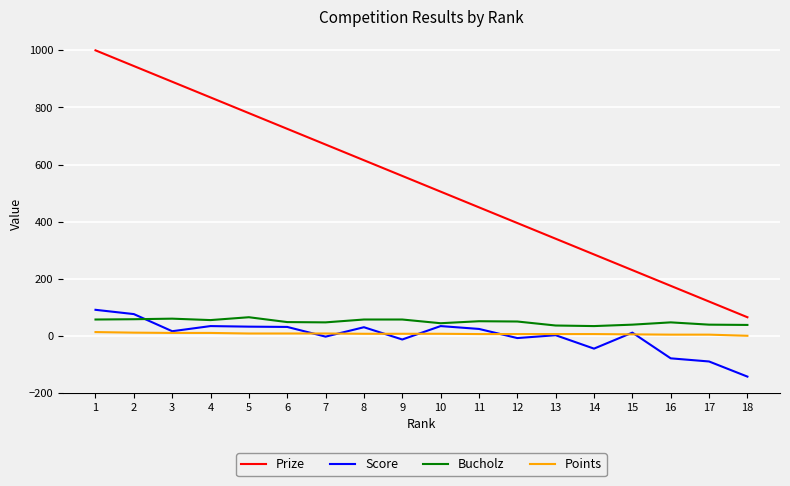

List the labels in order of Prize value, largest first.

1, 2, 3, 4, 5, 6, 7, 8, 9, 10, 11, 12, 13, 14, 15, 16, 17, 18